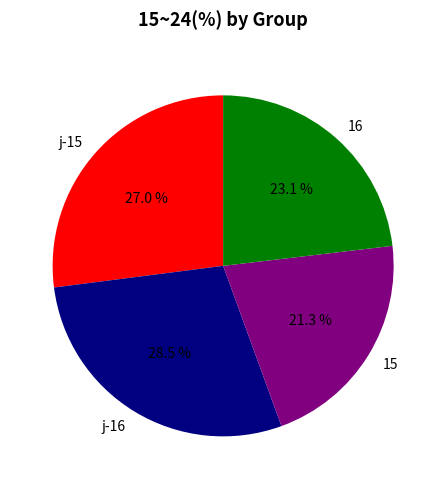

Do 15 and 16 together represent more than half of the pie?

No